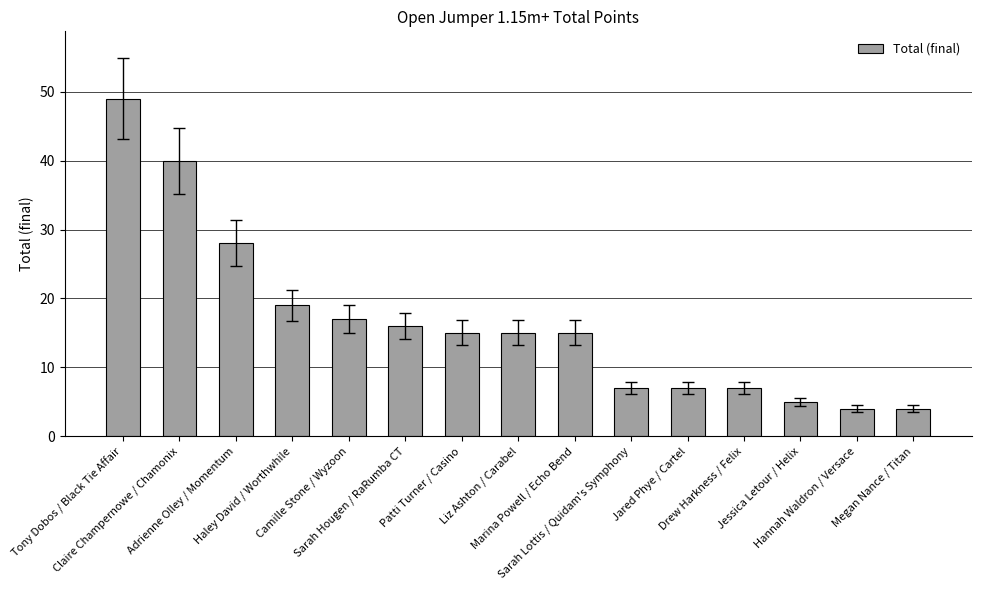

What is the maximum value shown in the chart?

49